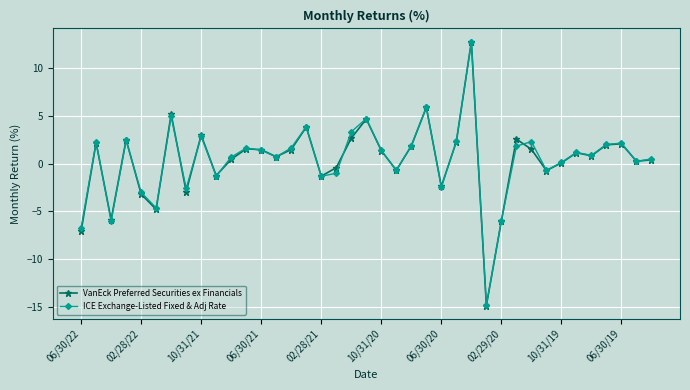

True or false: VanEck Preferred Securities ex Financials has more than 1 interior local peaks.

True